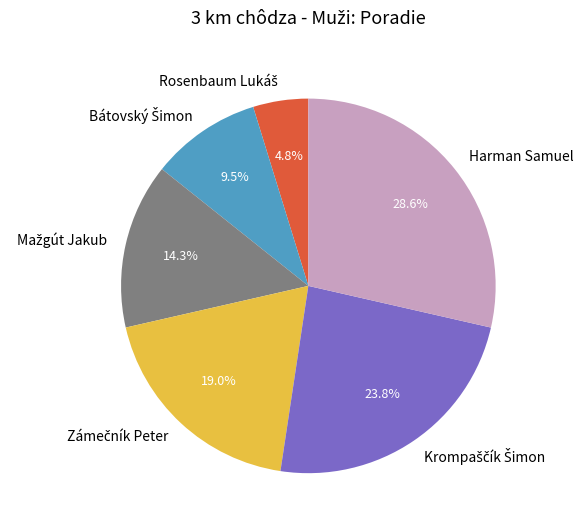

Which slice is the largest?

Harman Samuel